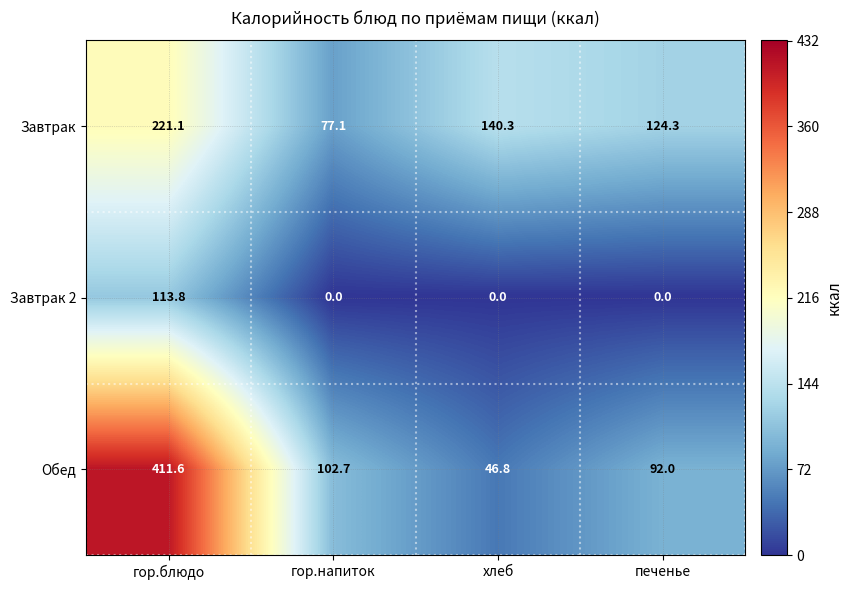

List the series in order of their overall mean, lowest first.

Завтрак 2, Завтрак, Обед